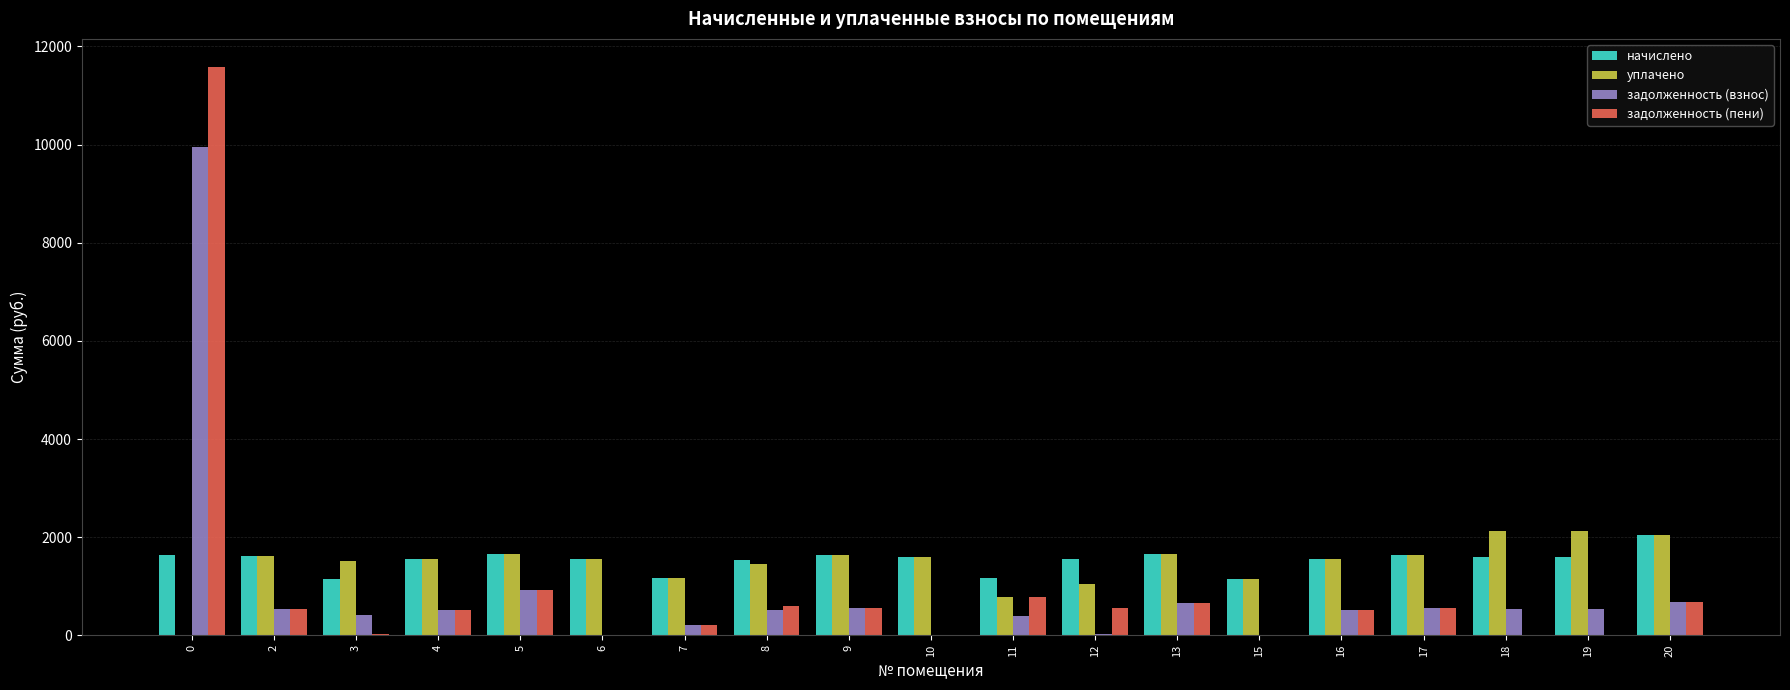

What is the difference between the задолженность (пени) values at 3 and 20?

644.7